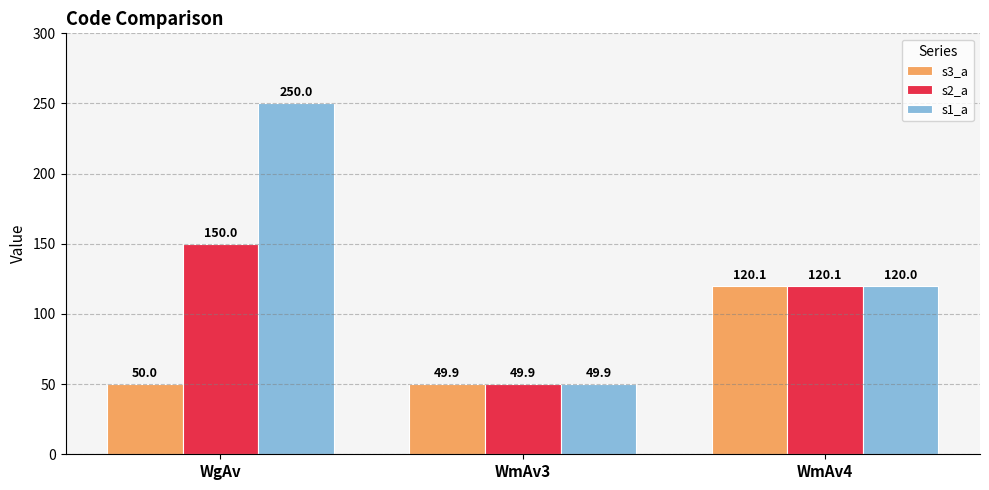

Where does the s1_a series first go above 120?

WgAv